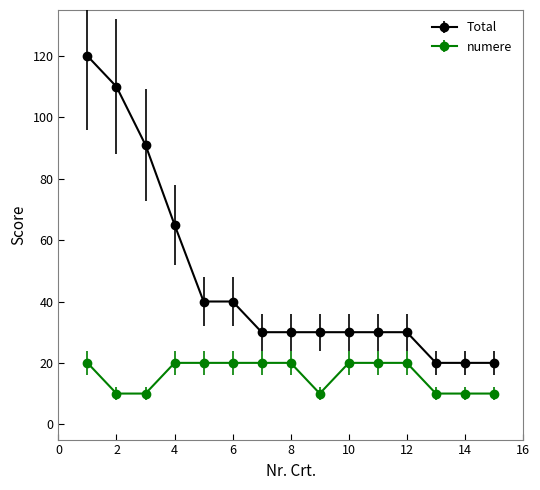

How many distinct data groups are displayed?

2